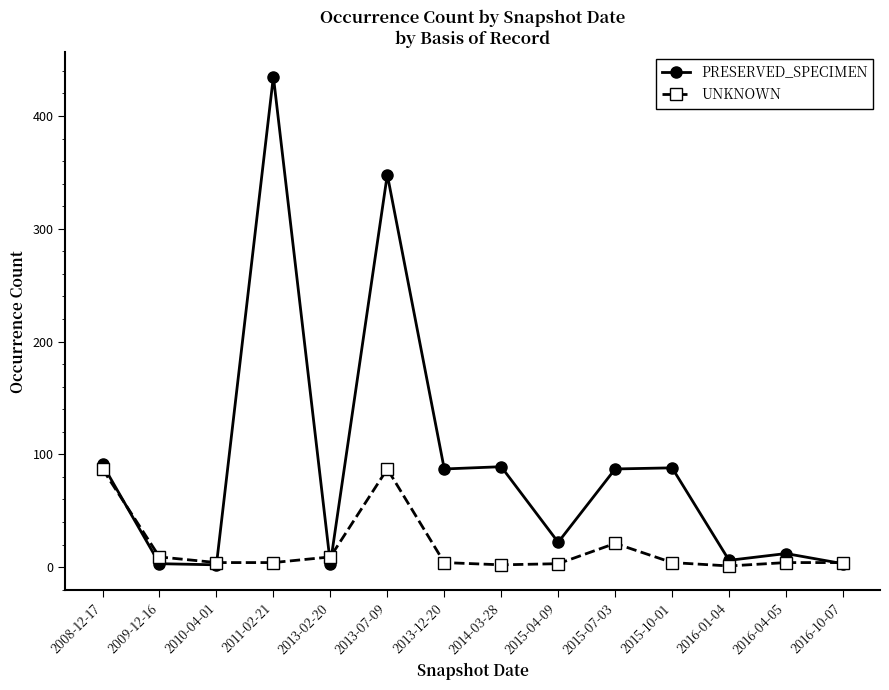

What is the label of the 10th point from the left?

2015-07-03